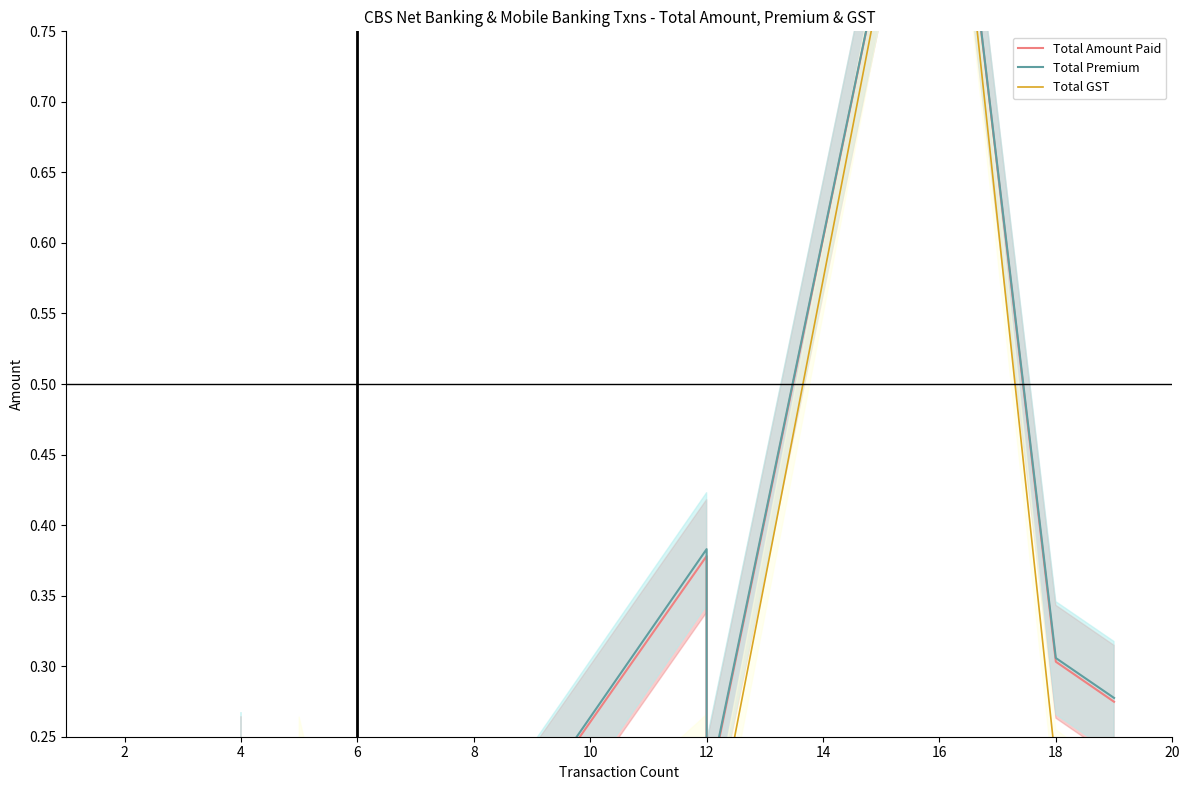

What is the value of the Total Premium point at the 12th from the left?

0.1